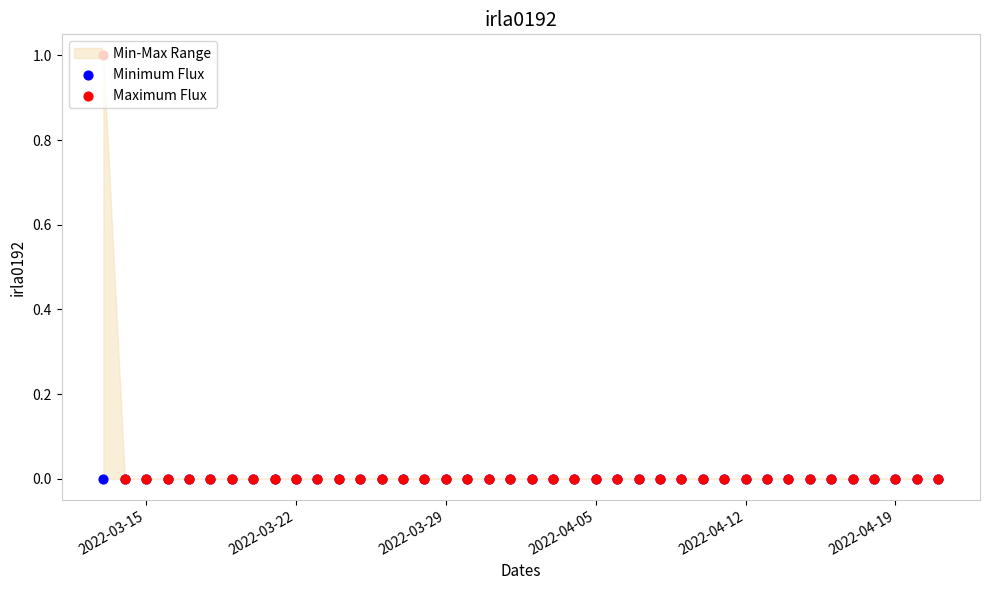

Which series has the largest total across all categories?

Maximum Flux